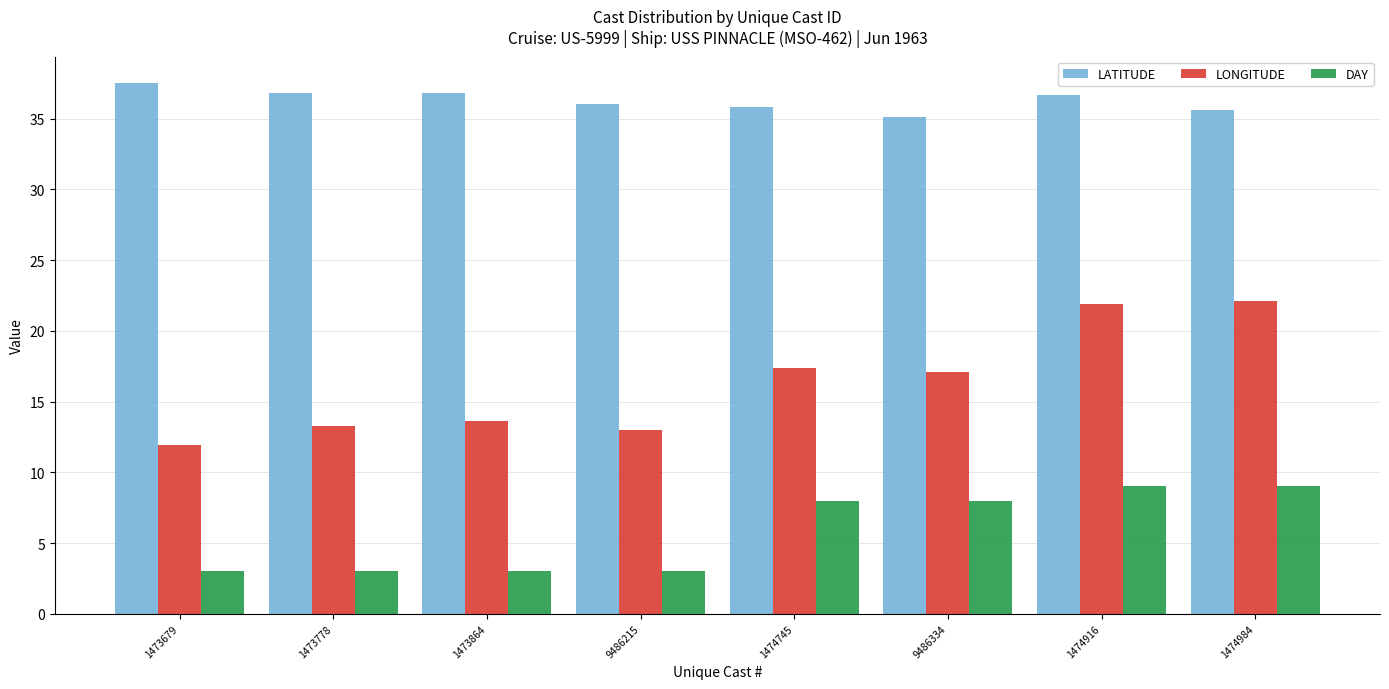

Which series has the largest total across all categories?

LATITUDE